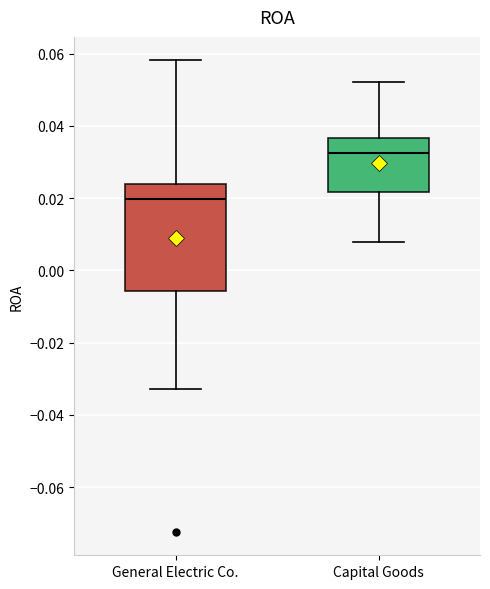

Reading left to right, read every box against the y-axis: the position of its median line, the range the box covers, and the ends of its whiskers. The values are not printed on the chart, so give them approximately, as read against the axis.

General Electric Co.: median 0.020, box -0.006 to 0.024, whiskers -0.032 to 0.058
Capital Goods: median 0.032, box 0.022 to 0.036, whiskers 0.008 to 0.052